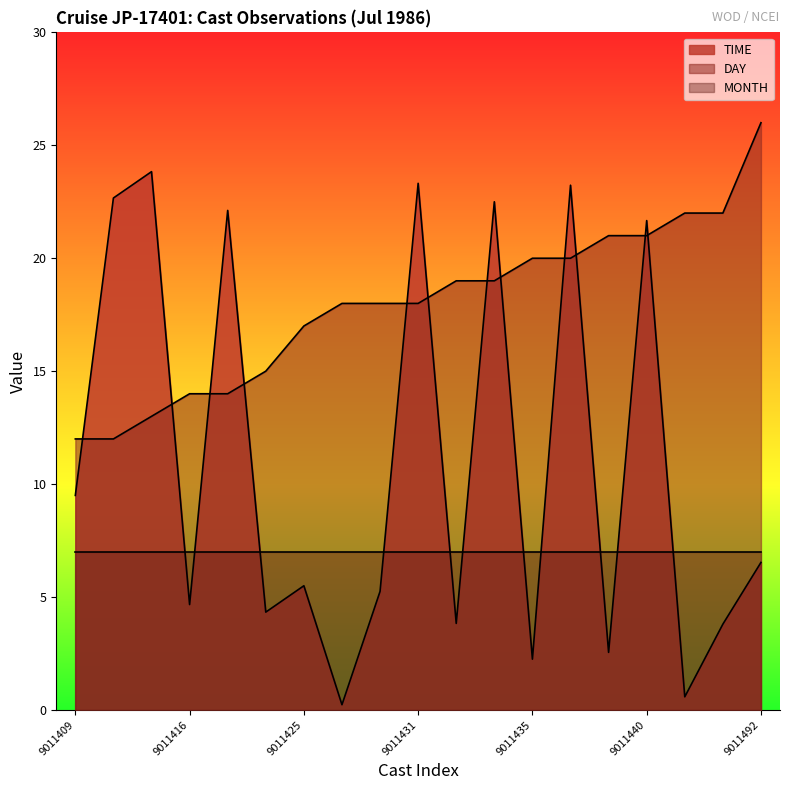

Where is the first local maximum for TIME?

9011414